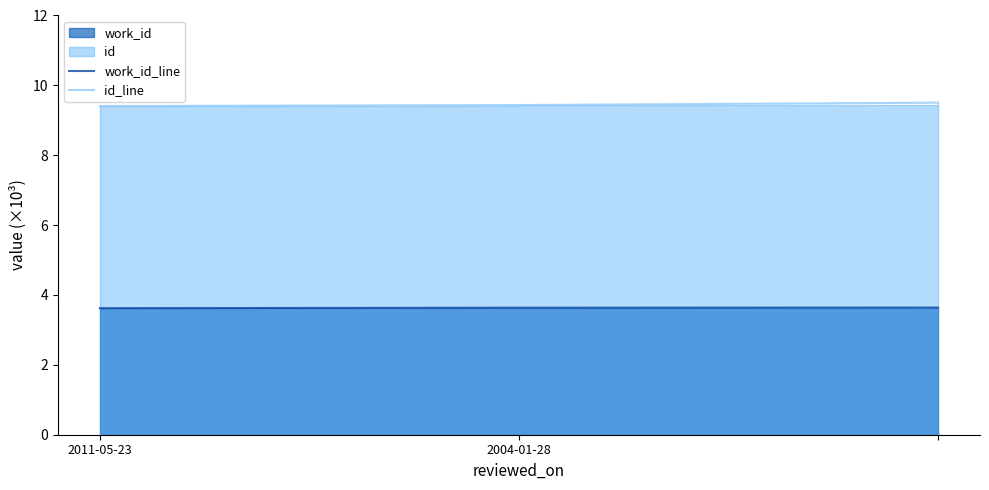

Reading right to left, list all the values displayed in this chart.

work_id_line: 3.6	3.6	3.6
id_line: 9.5	9.4	9.4